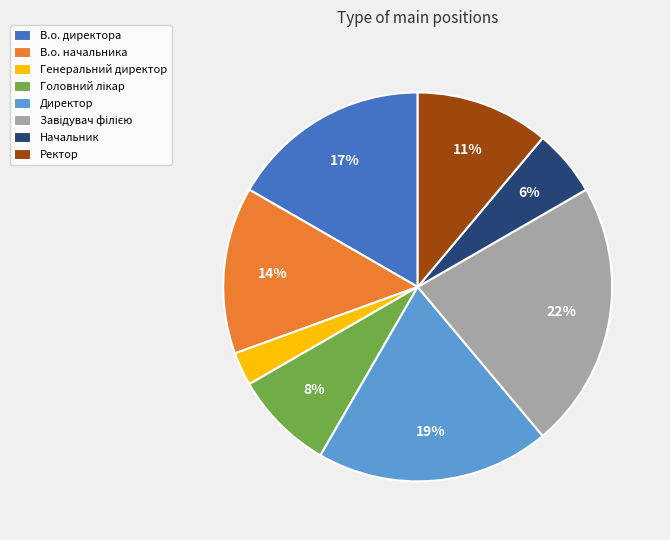

Is it true that Директор is 19% of the pie?

True